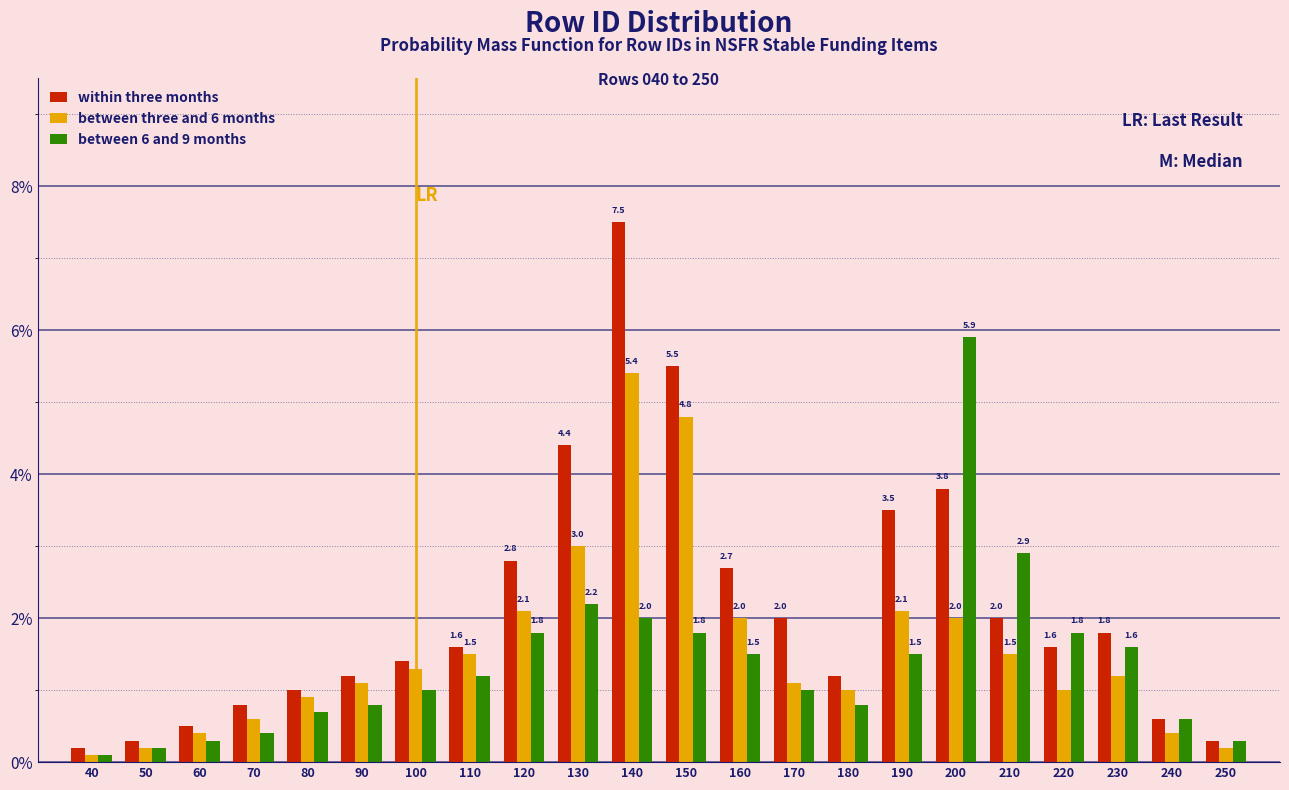

What are all the series names shown in the legend?

within three months, between three and 6 months, between 6 and 9 months